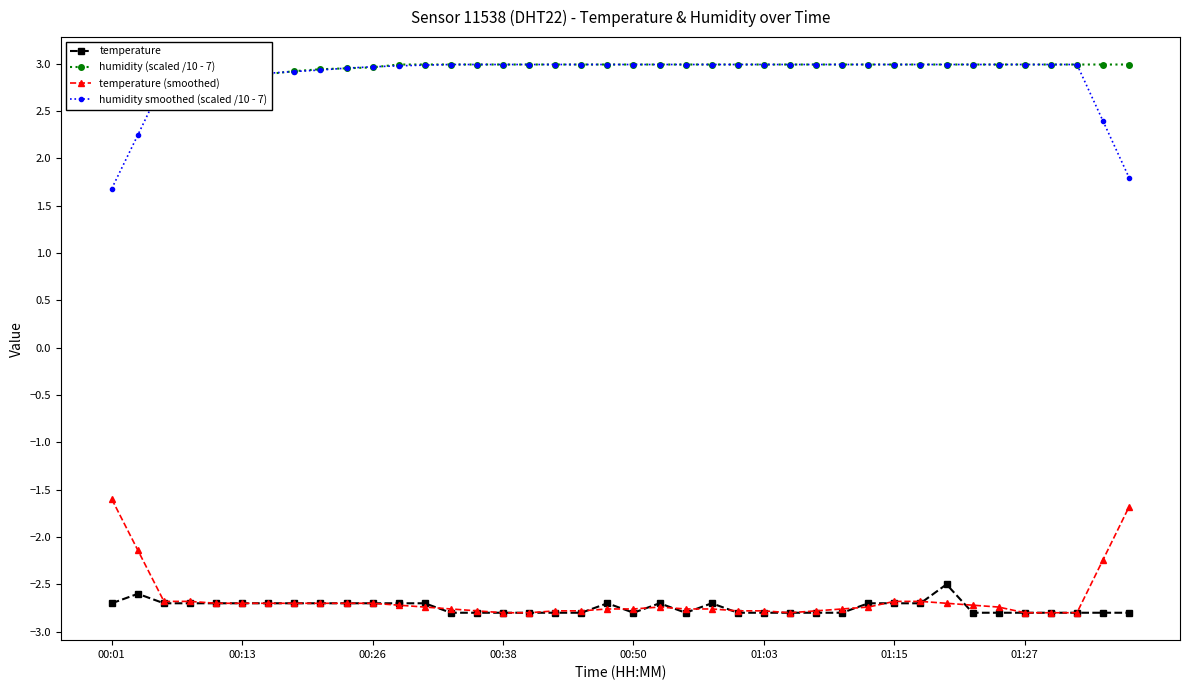

True or false: temperature (smoothed) has more than 1 interior local peaks.

True